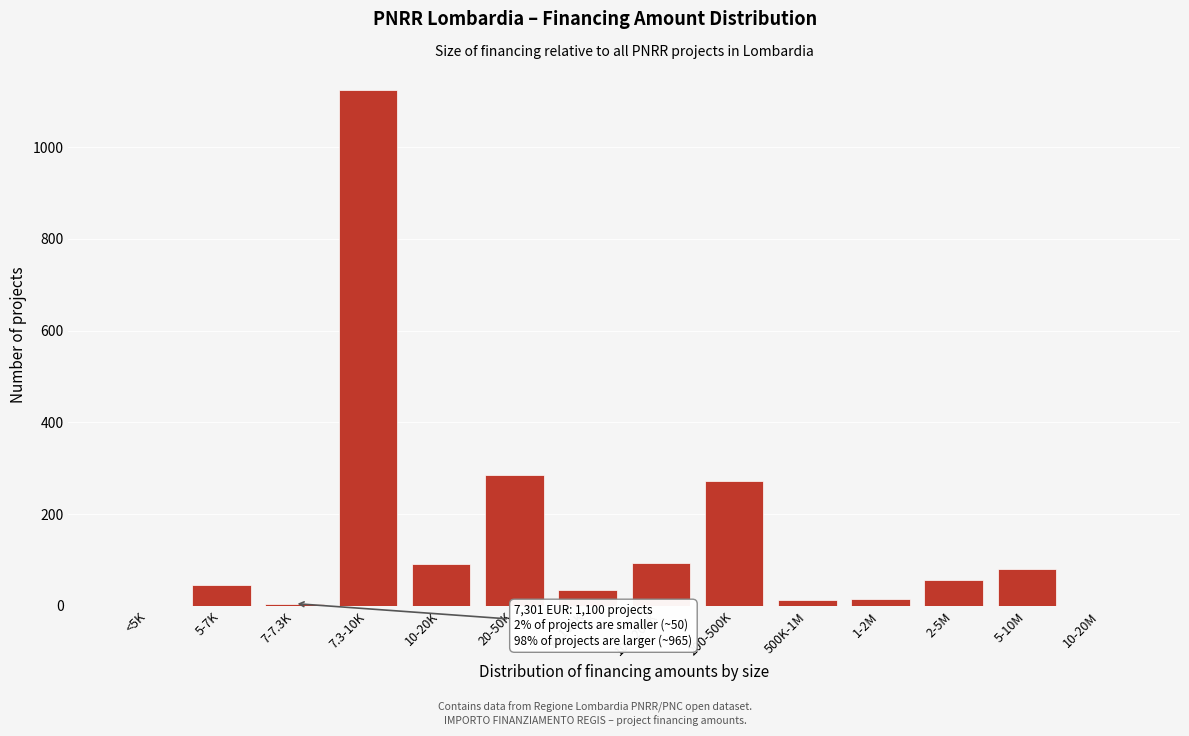

At which category does the chart reach its peak across all series?

7.3-10K